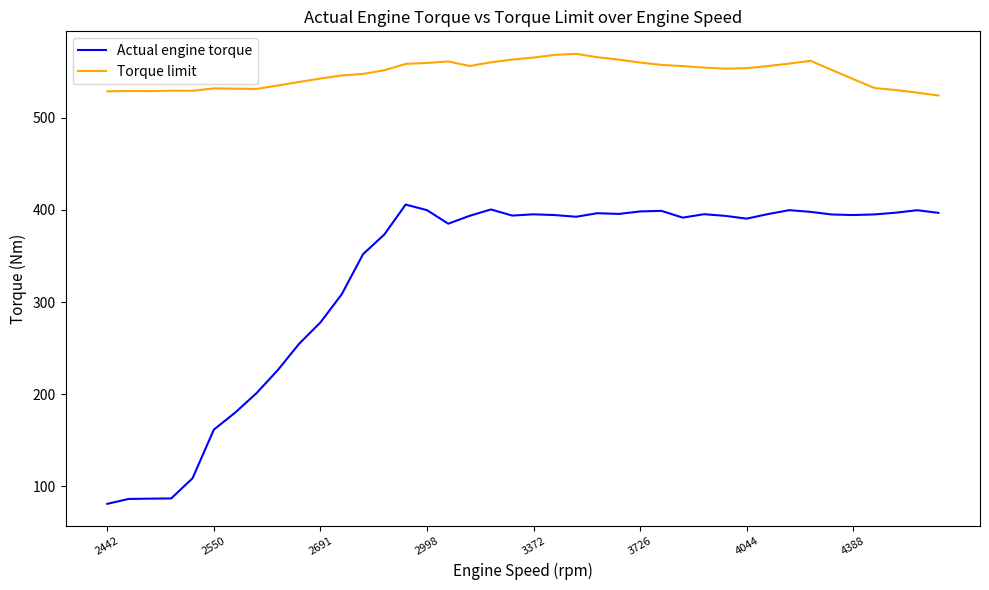

What is the smallest value displayed?

81.2